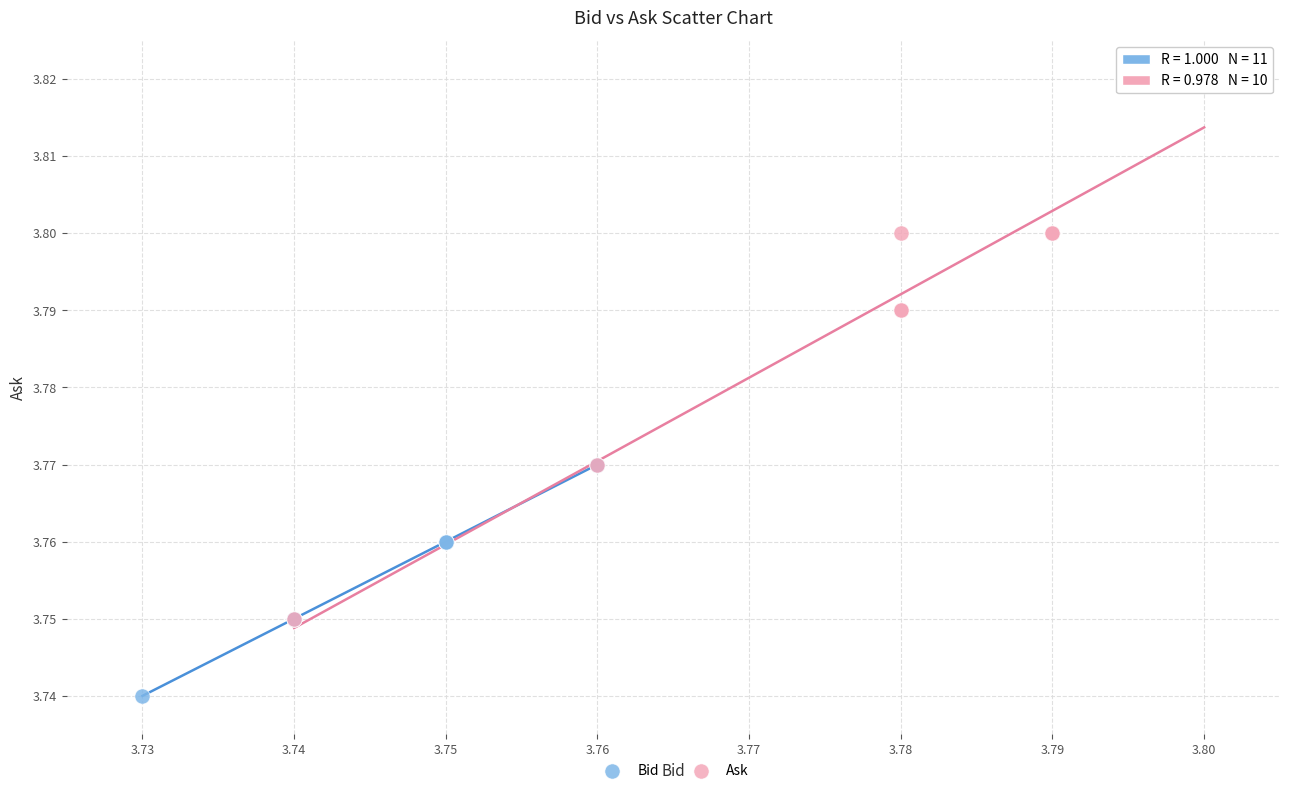

Which series contains the lowest Y value?

Bid